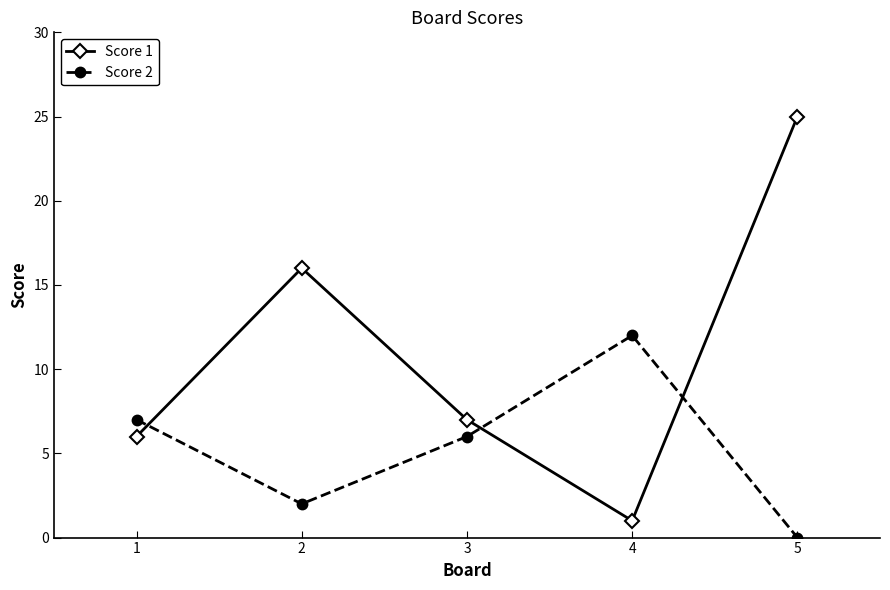

What is the total value across all series at 3?

13